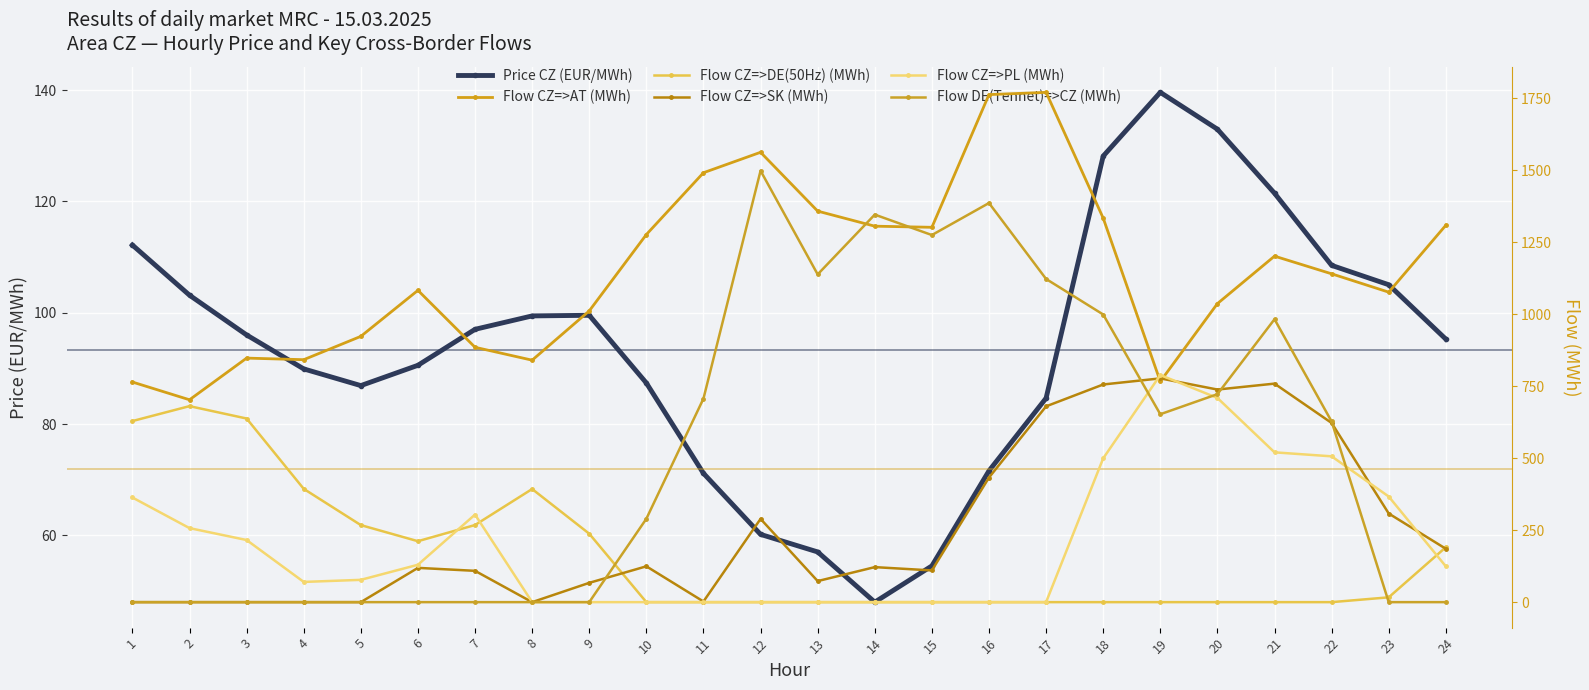

Reading left to right, list all the values displayed in this chart.

Price CZ (EUR/MWh): 112.2	103.1	96.0	89.9	86.9	90.5	97.0	99.4	99.5	87.4	71.1	60.2	57.0	48.0	54.5	71.6	84.7	128.1	139.6	133.0	121.5	108.5	105.0	95.2
Flow CZ=>AT (MWh): 764.3	702.7	847.4	841.9	922.9	1082.7	885.0	840.2	1011.3	1276.5	1491.1	1562.1	1357.8	1305.5	1301.6	1762.4	1770.2	1333.5	766.2	1036.6	1201.5	1140.1	1076.4	1308.7
Flow CZ=>DE(50Hz) (MWh): 628.8	680.6	637.6	393.4	267.5	211.6	267.8	392.8	237.6	0.0	0.0	0.0	0.0	0.0	0.0	0.0	0.0	0.0	0.0	0.0	0.0	0.0	16.7	190.7
Flow CZ=>SK (MWh): 0.0	0.0	0.0	0.0	0.0	119.0	108.7	0.0	67.0	124.4	2.2	289.1	73.1	121.6	110.1	432.6	679.9	755.8	777.0	738.2	758.8	622.2	307.8	185.3
Flow CZ=>PL (MWh): 363.4	257.0	215.7	70.2	77.4	129.8	304.0	0.0	0.0	0.0	0.0	0.0	0.0	0.0	0.0	0.0	0.0	499.4	788.6	709.1	520.2	506.3	366.7	124.2
Flow DE(Tennet)=>CZ (MWh): 0.0	0.0	0.0	0.0	0.0	0.0	0.0	0.0	0.0	289.5	706.7	1498.0	1138.1	1345.7	1274.7	1385.9	1122.2	998.8	652.5	722.2	982.4	627.3	0.0	0.0